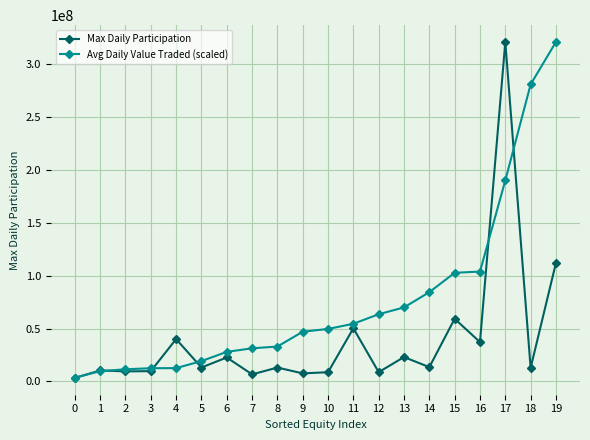

True or false: Max Daily Participation has a value of 59210448.0 at 15.

True